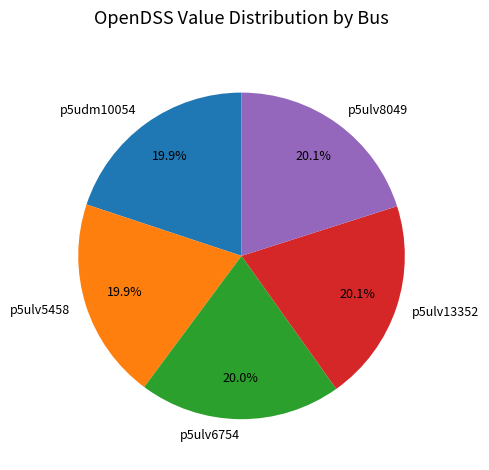

What percentage is the p5ulv13352 slice, to the nearest percent?

20%